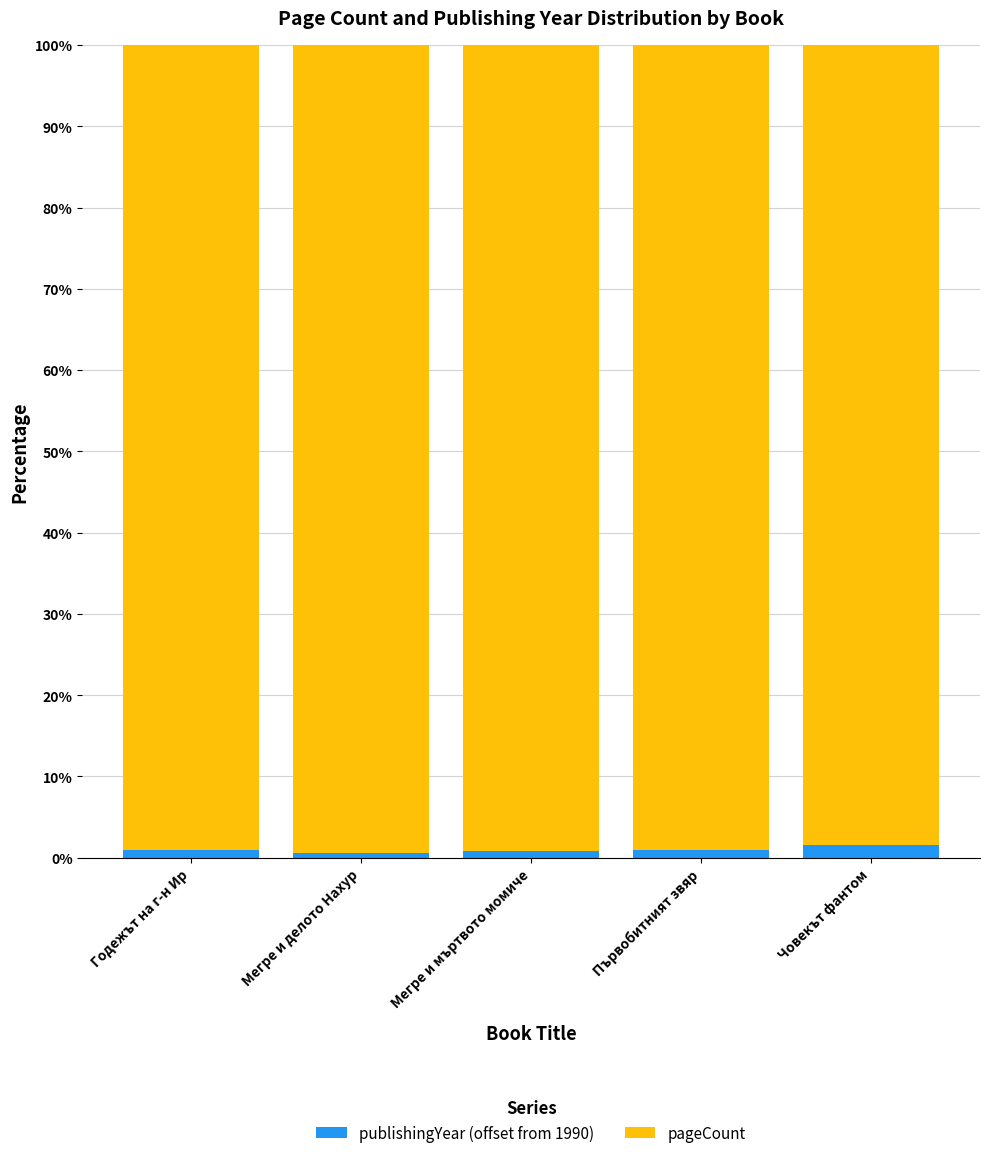

Between Годежът на г-н Ир and Мегре и делото Нахур, which is larger?

Годежът на г-н Ир